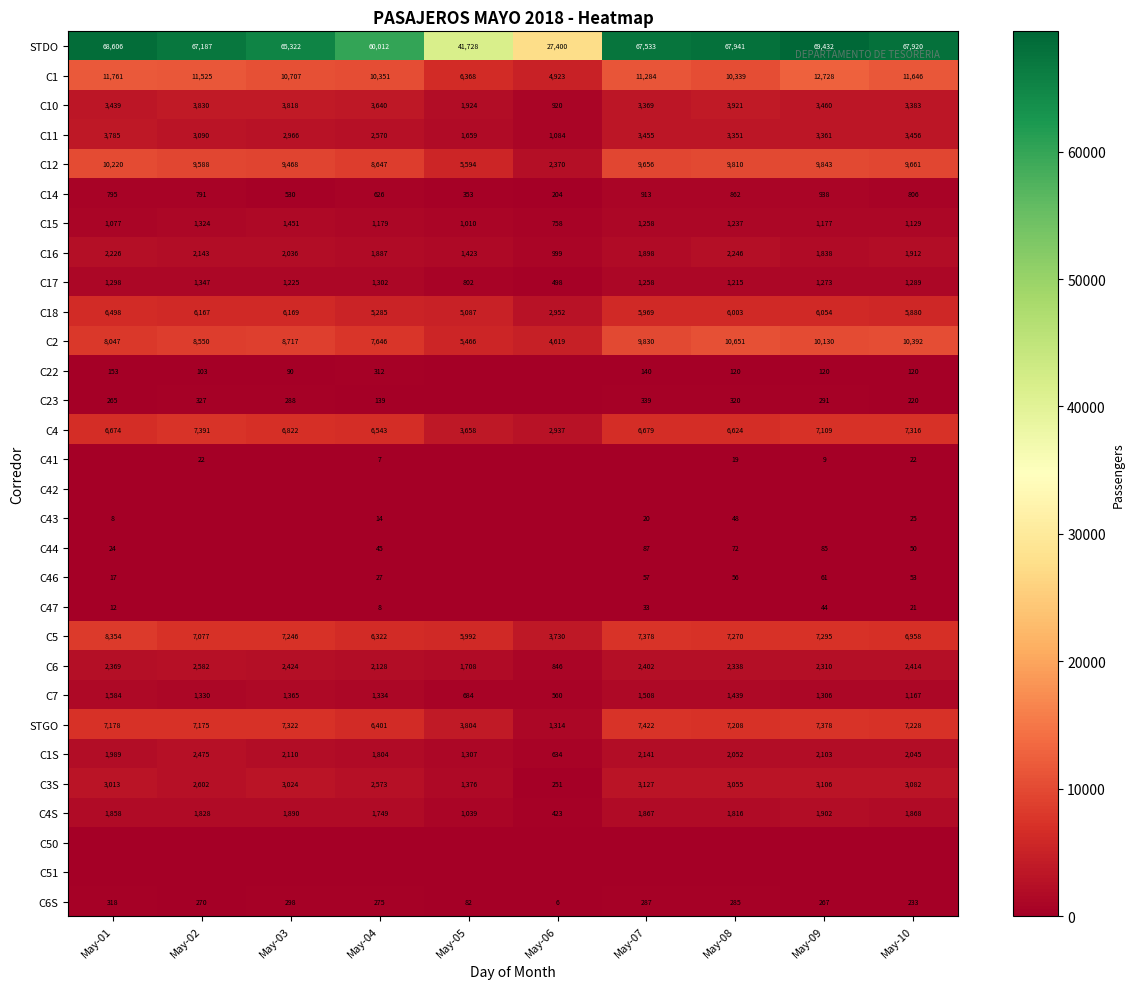

What is the difference between the C1S values at May-06 and May-02?

1841